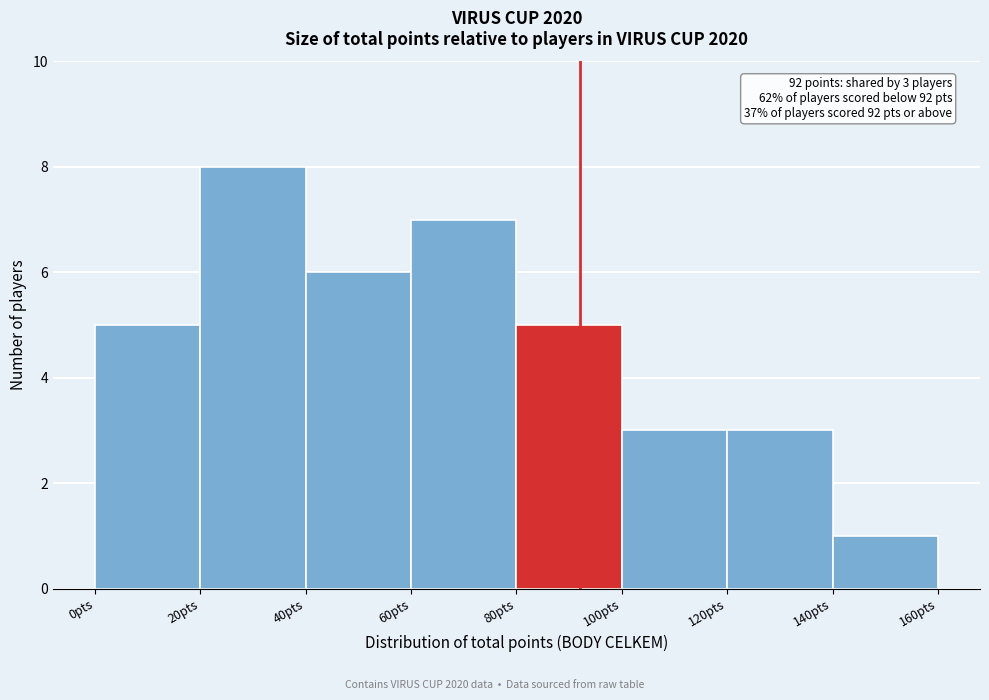

Which range on the x-axis has the tallest bar?

20 to 40